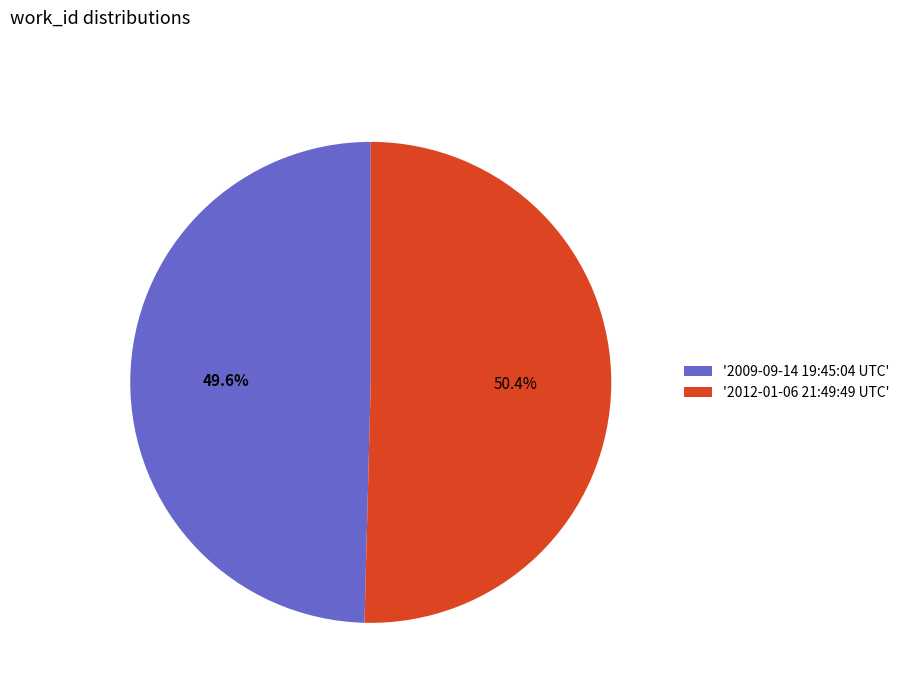

Is the sum of '2012-01-06 21:49:49 UTC' and '2009-09-14 19:45:04 UTC' greater than half?

Yes